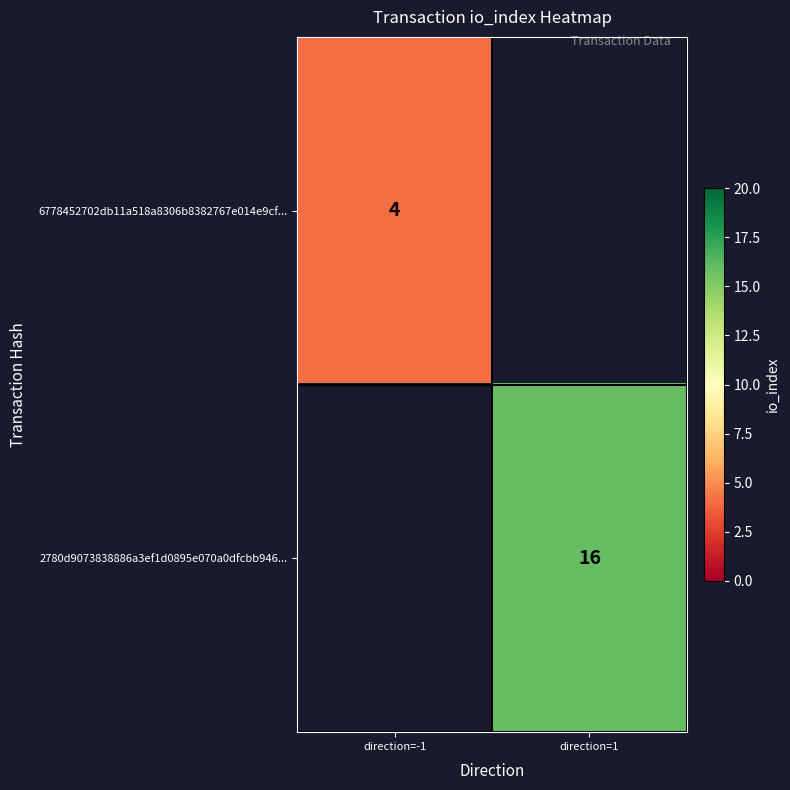

Is it true that 2780d9073838886a3ef1d0895e070a0dfcbb946... equals 16 at direction=1?

True